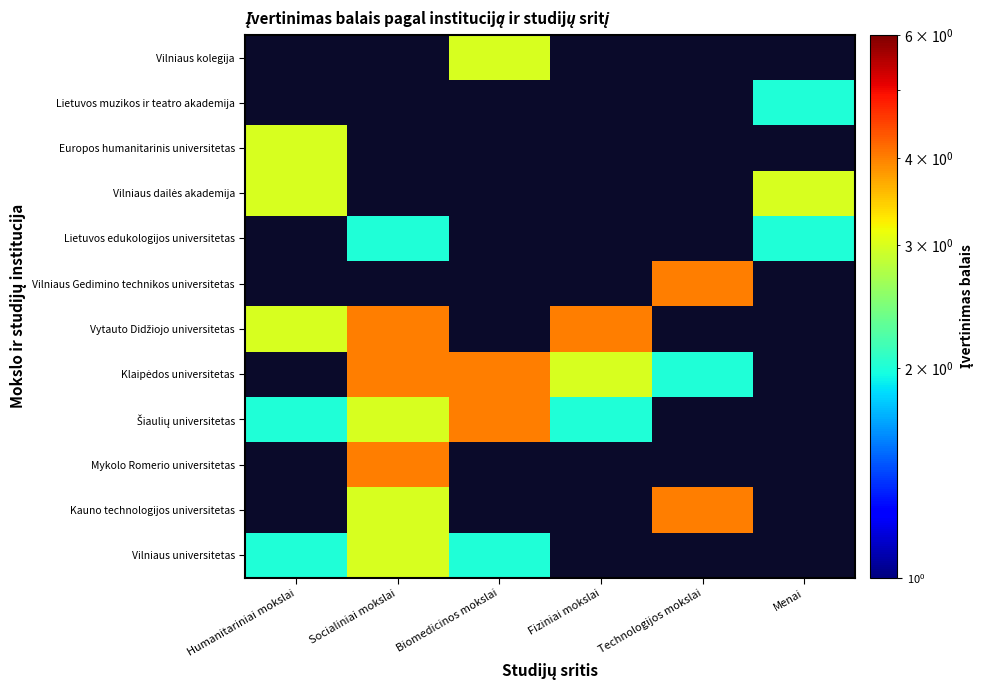

Which category has the lowest value in the Lietuvos edukologijos universitetas series?

Humanitariniai mokslai